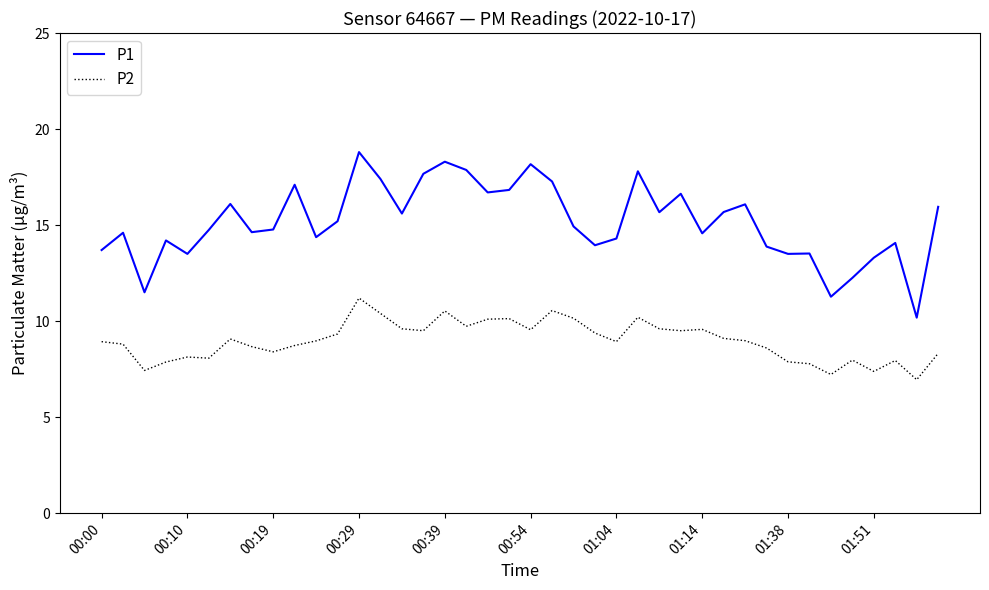

True or false: P1 and P2 intersect in this chart.

False